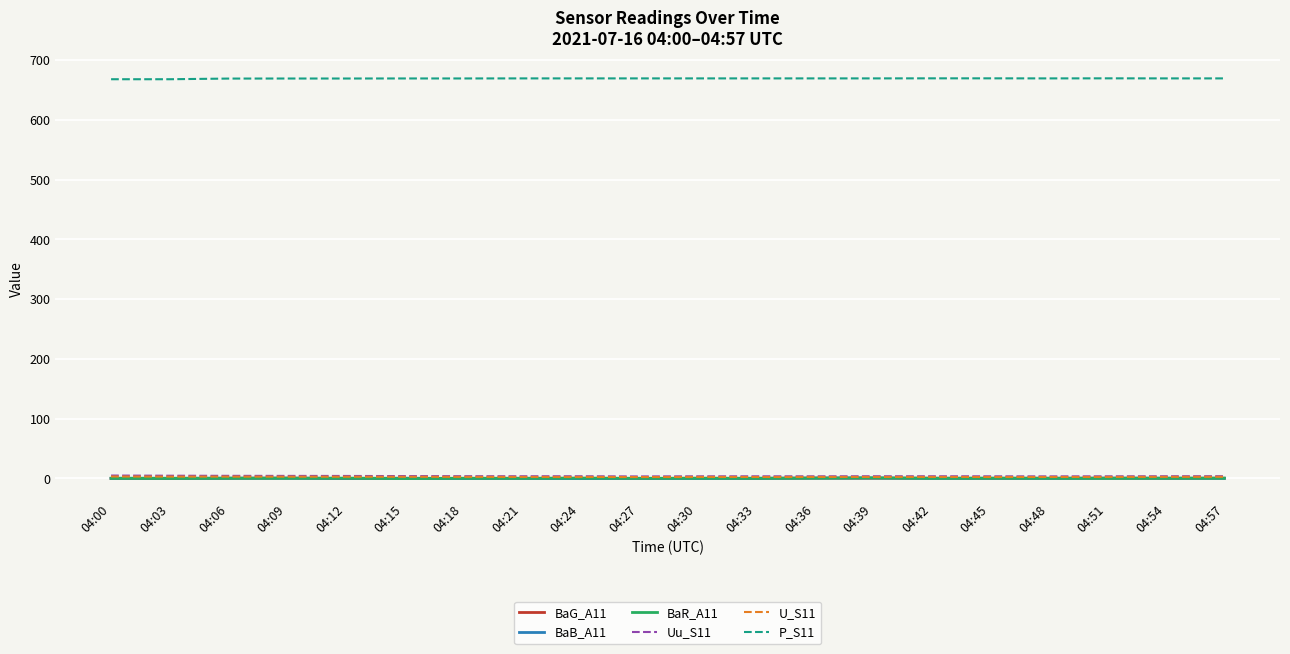

True or false: BaB_A11 has more than 2 points higher than both neighbors.

True